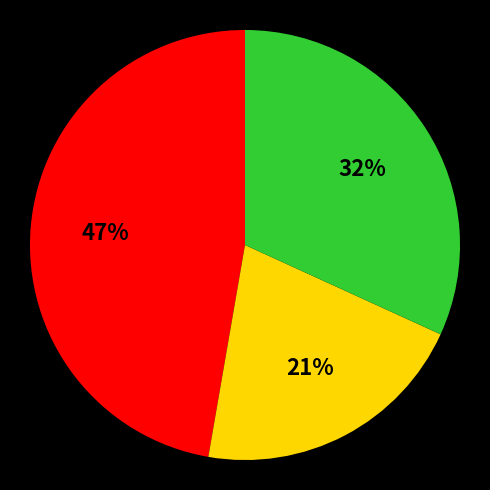

Does any single category account for the majority?

No